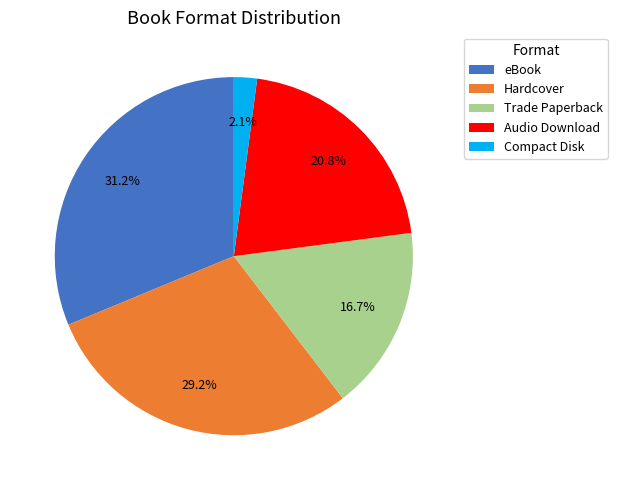

To the nearest percent, what is the average slice percentage?

20%